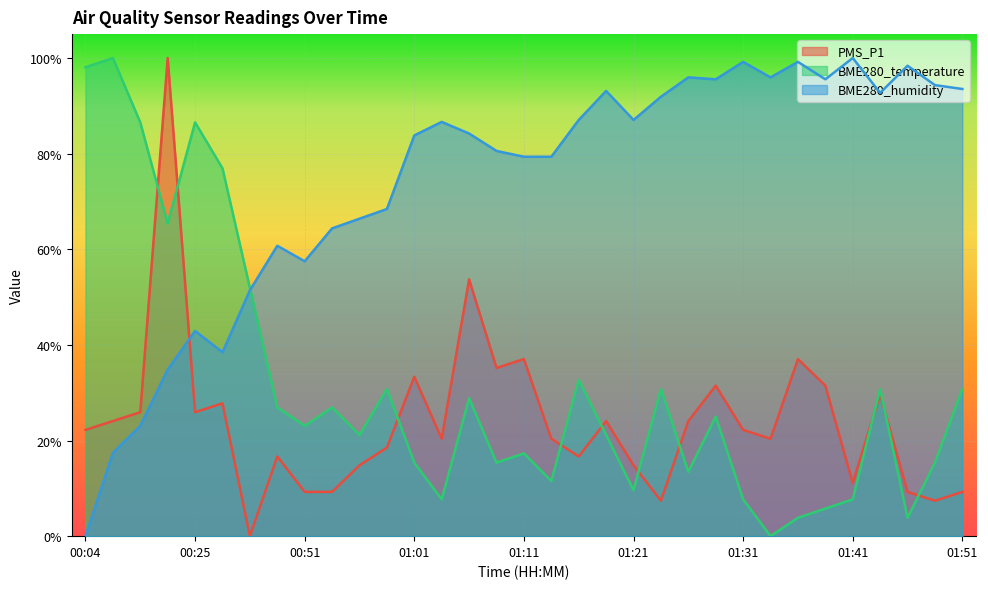

Reading left to right, transcribe all the data shown in this chart.

PMS_P1: 00:04=0.2	00:10=0.2	00:13=0.3	00:19=1.0	00:25=0.3	00:31=0.3	00:43=0.0	00:49=0.2	00:51=0.1	00:54=0.1	00:56=0.1	00:59=0.2	01:01=0.3	01:04=0.2	01:06=0.5	01:09=0.4	01:11=0.4	01:13=0.2	01:16=0.2	01:18=0.2	01:21=0.1	01:23=0.1	01:26=0.2	01:28=0.3	01:31=0.2	01:33=0.2	01:36=0.4	01:38=0.3	01:41=0.1	01:44=0.3	01:46=0.1	01:49=0.1	01:51=0.1
BME280_temperature: 00:04=1.0	00:10=1.0	00:13=0.9	00:19=0.7	00:25=0.9	00:31=0.8	00:43=0.5	00:49=0.3	00:51=0.2	00:54=0.3	00:56=0.2	00:59=0.3	01:01=0.2	01:04=0.1	01:06=0.3	01:09=0.2	01:11=0.2	01:13=0.1	01:16=0.3	01:18=0.2	01:21=0.1	01:23=0.3	01:26=0.1	01:28=0.2	01:31=0.1	01:33=0.0	01:36=0.0	01:38=0.1	01:41=0.1	01:44=0.3	01:46=0.0	01:49=0.2	01:51=0.3
BME280_humidity: 00:04=0.0	00:10=0.2	00:13=0.2	00:19=0.3	00:25=0.4	00:31=0.4	00:43=0.5	00:49=0.6	00:51=0.6	00:54=0.6	00:56=0.7	00:59=0.7	01:01=0.8	01:04=0.9	01:06=0.8	01:09=0.8	01:11=0.8	01:13=0.8	01:16=0.9	01:18=0.9	01:21=0.9	01:23=0.9	01:26=1.0	01:28=1.0	01:31=1.0	01:33=1.0	01:36=1.0	01:38=1.0	01:41=1.0	01:44=0.9	01:46=1.0	01:49=0.9	01:51=0.9